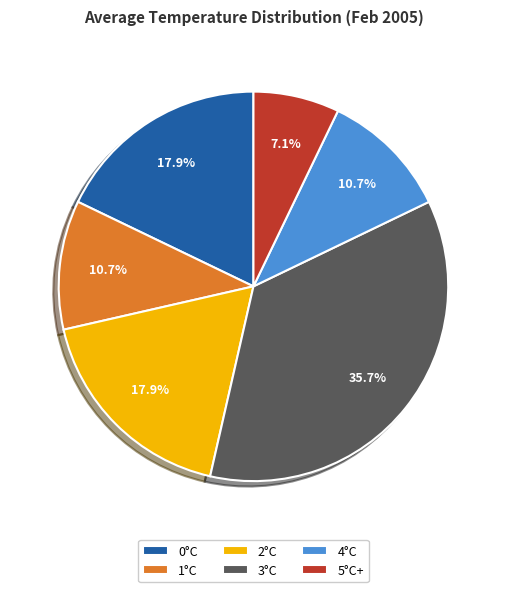

Which slice is the largest?

3°C